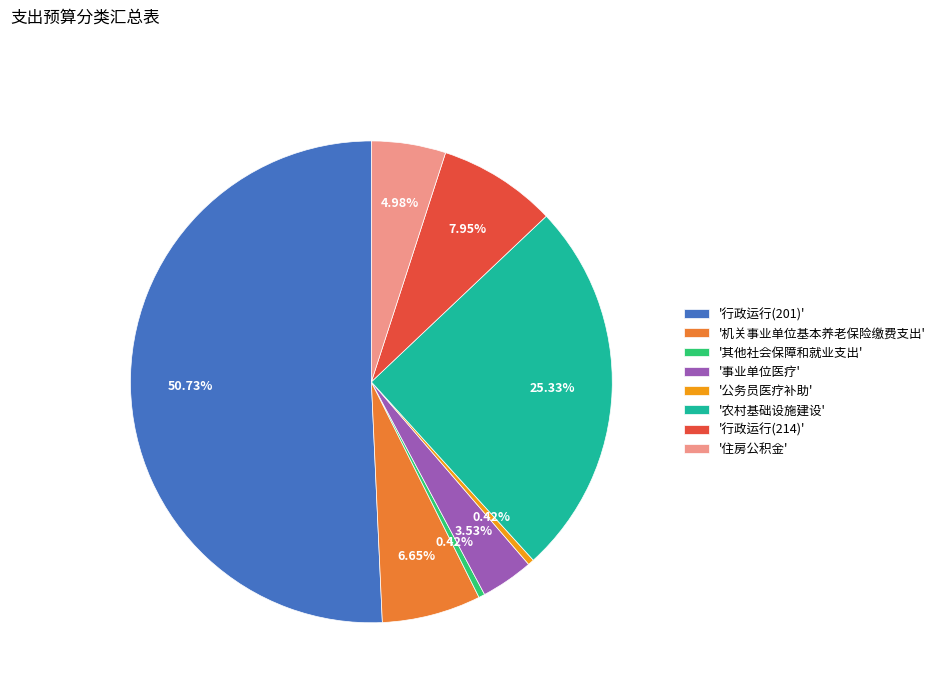

Do '公务员医疗补助' and '住房公积金' together represent more than half of the pie?

No